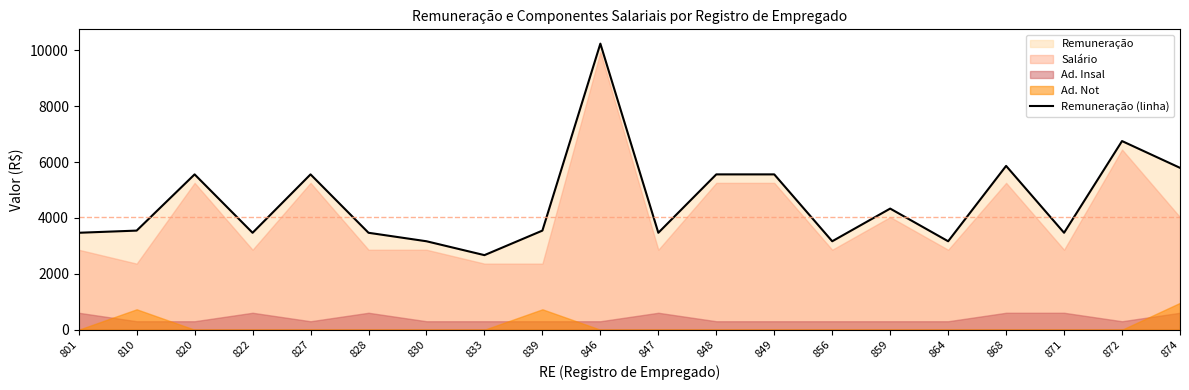

How many lines are shown in the chart?

1